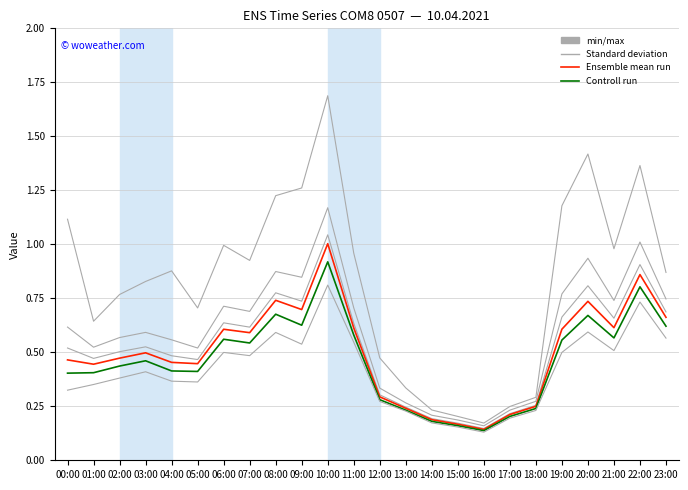

Which category has the highest value across all series?

10:00